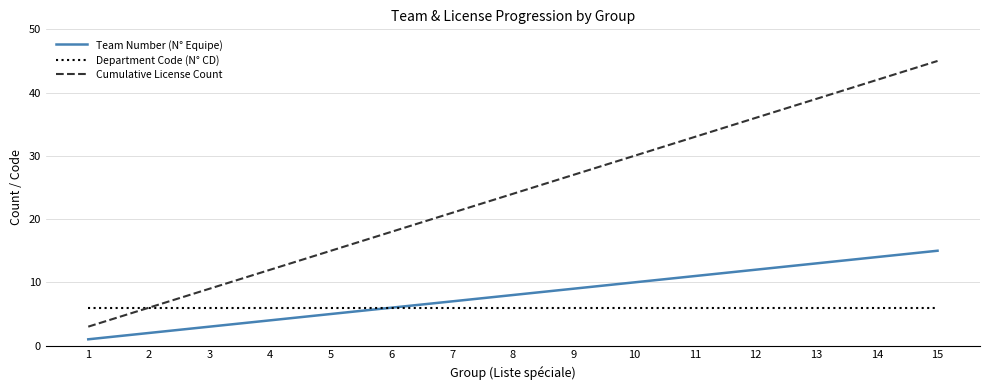

Which category has the highest value across all series?

15